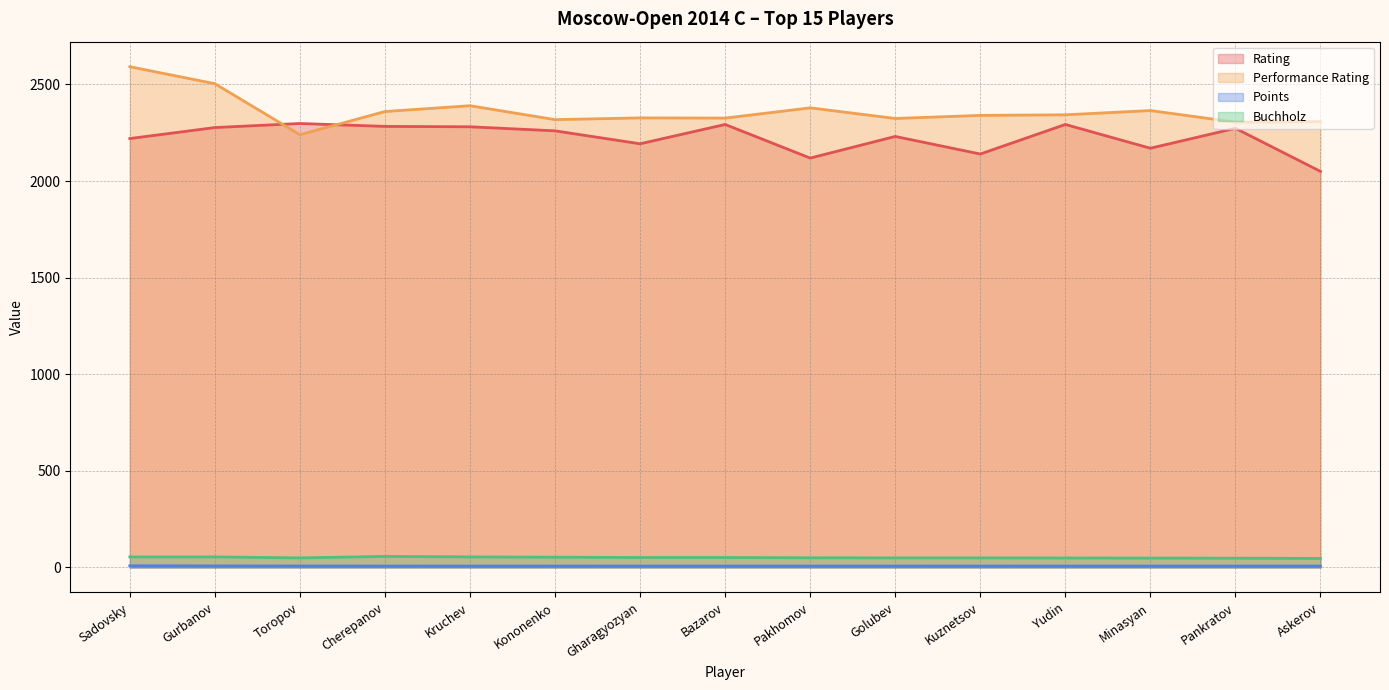

At which category is the sum across all series the highest?

Sadovsky